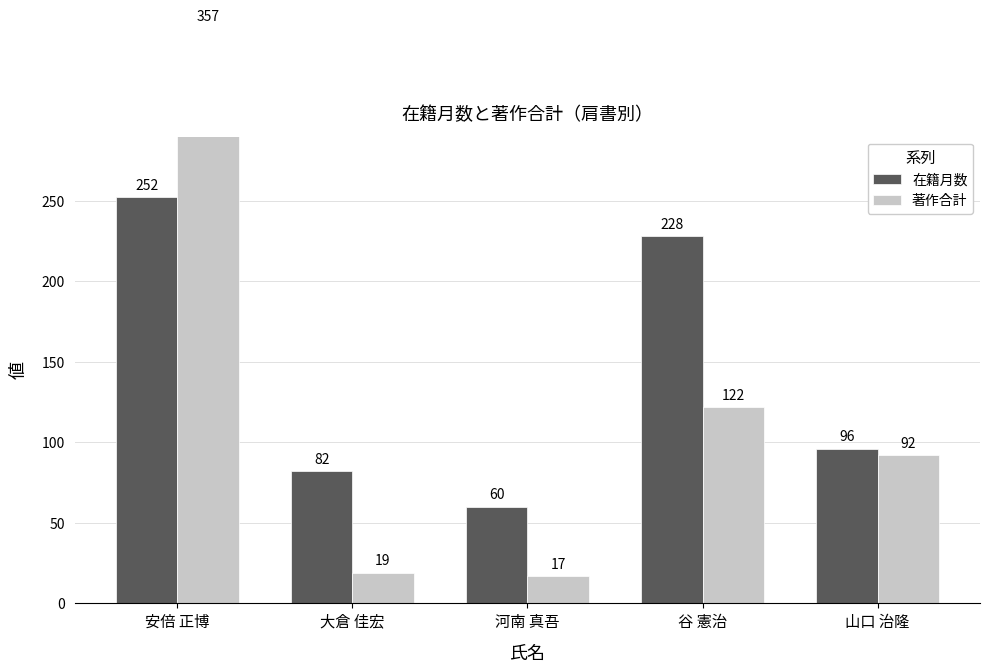

What is the label of the 2nd bar from the left?

大倉 佳宏